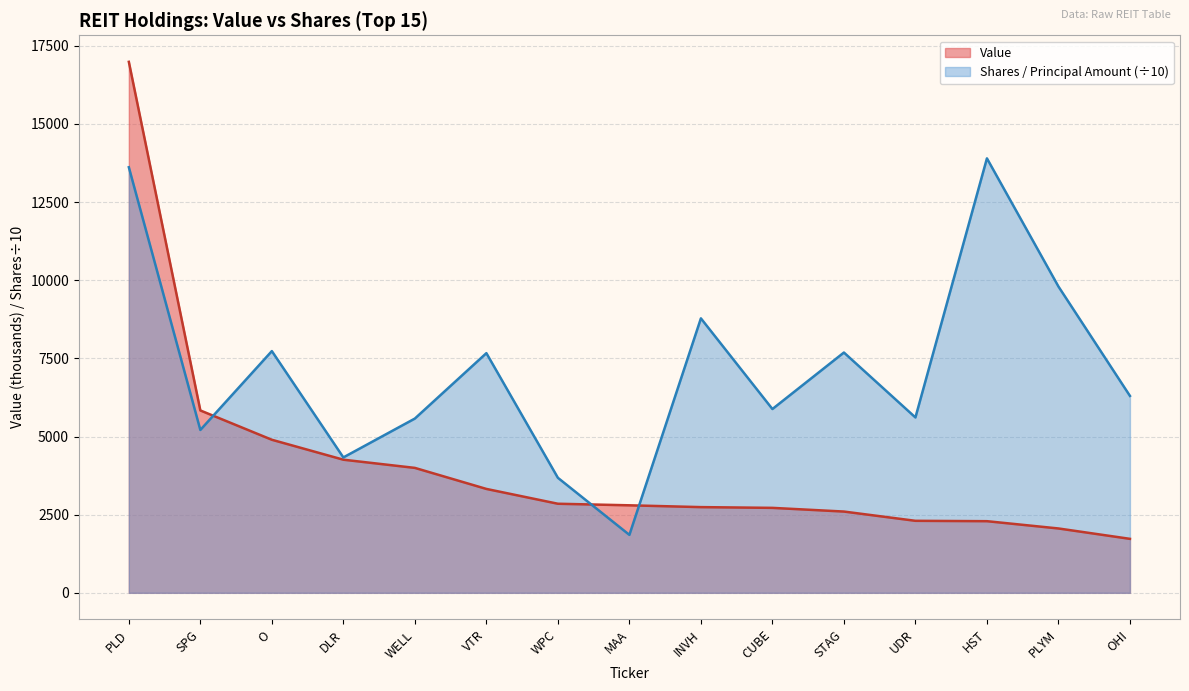

Which has a higher value, UDR or MAA?

MAA